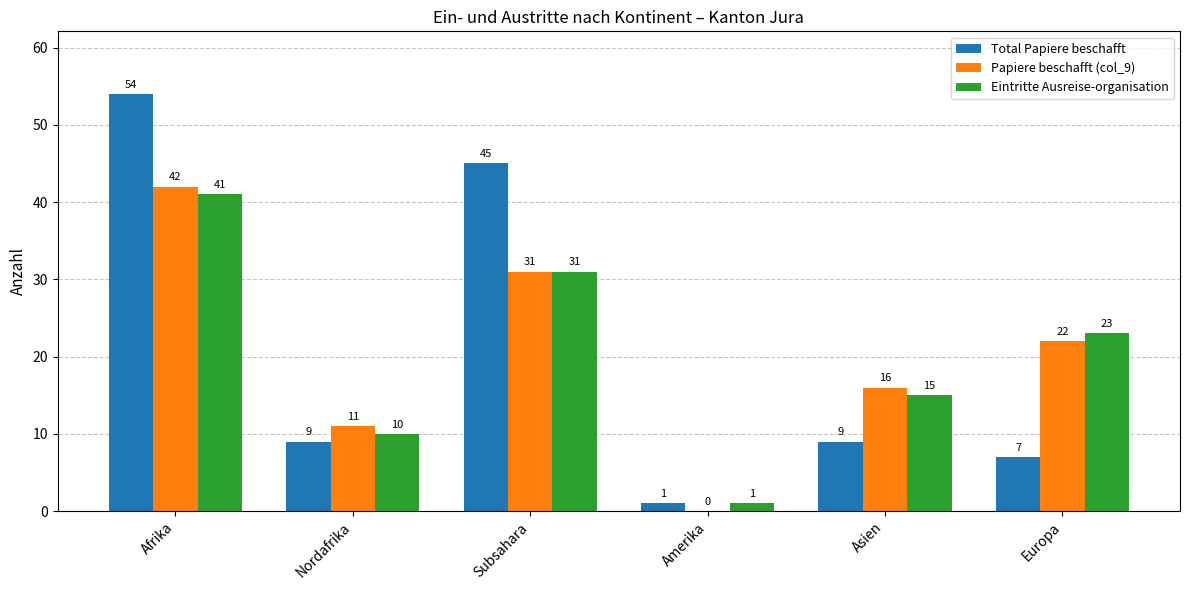

What is the greatest value displayed?

54